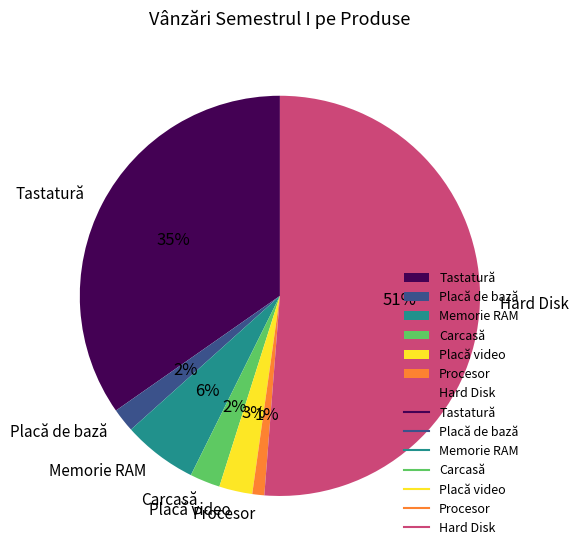

To the nearest percent, what is the difference between the largest and smallest slice percentages?

50%